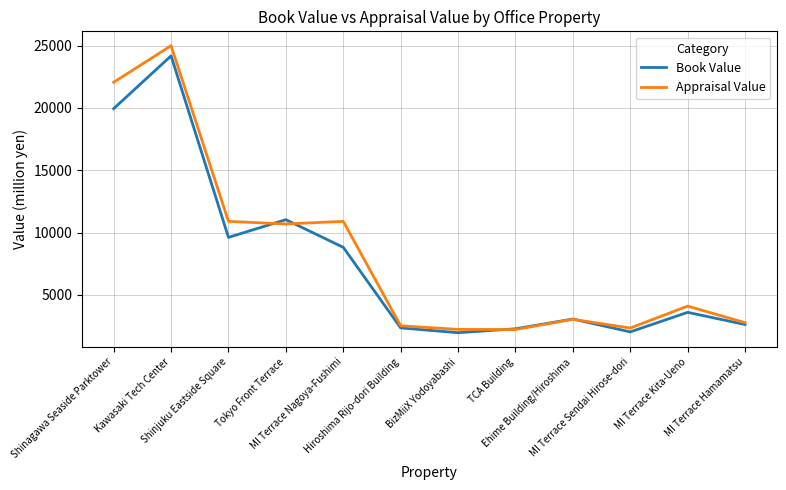

What is the lowest value of the Book Value series?

1966